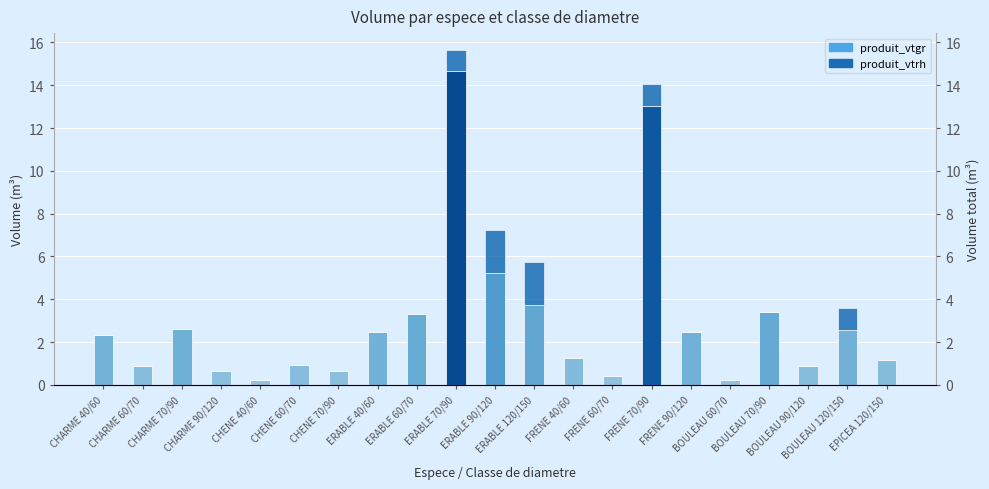

At which category is the sum across all series the highest?

ERABLE 70/90